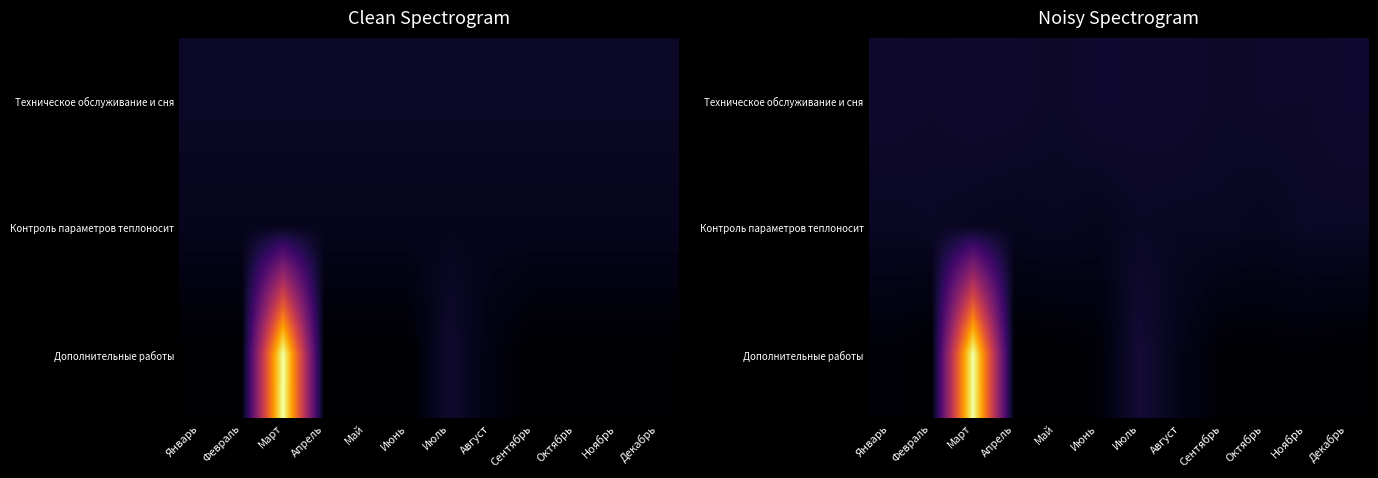

Rank the series at Ноябрь from lowest to highest value.

Дополнительные работы, Контроль параметров теплоносит, Техническое обслуживание и сня